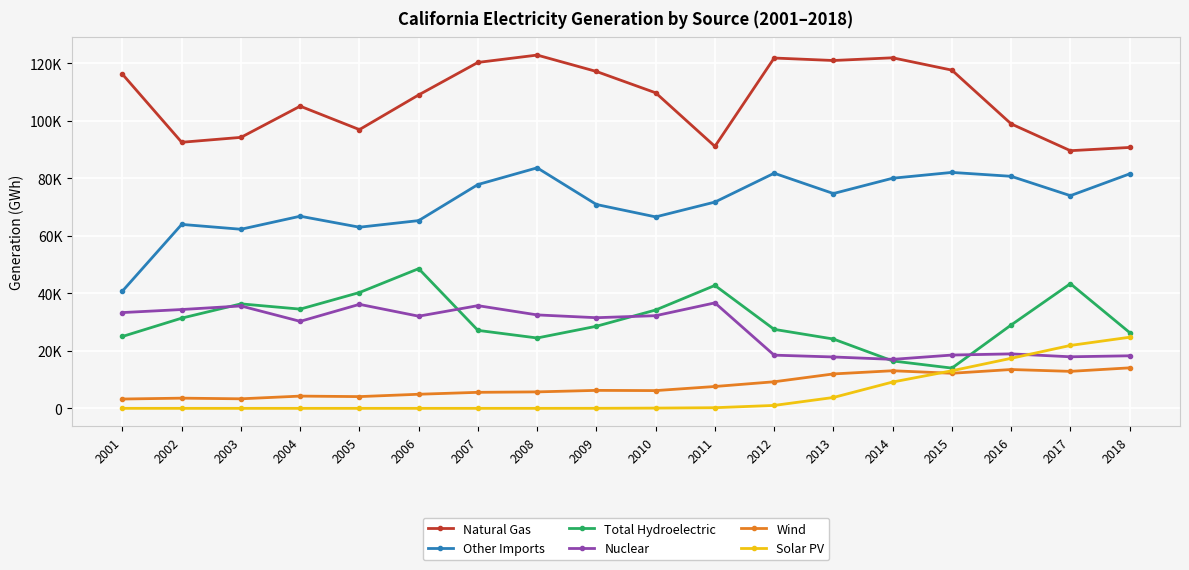

What are all the series names shown in the legend?

Natural Gas, Other Imports, Total Hydroelectric, Nuclear, Wind, Solar PV